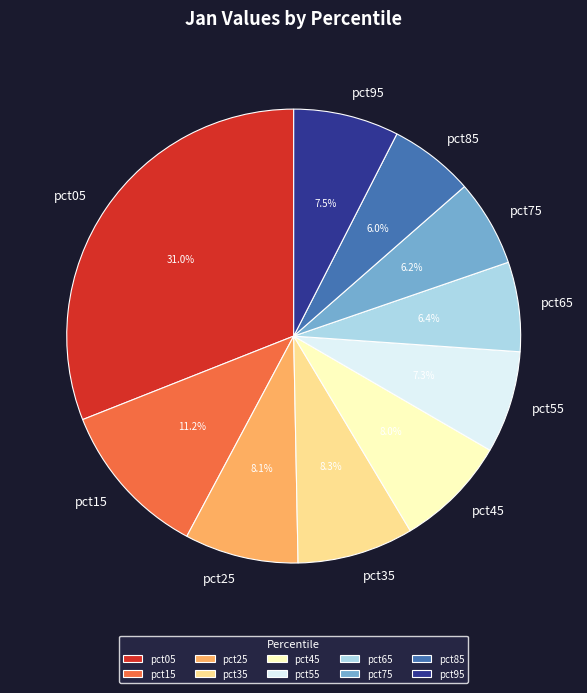

The pct65 slice represents 6% of the pie. True or false?

True